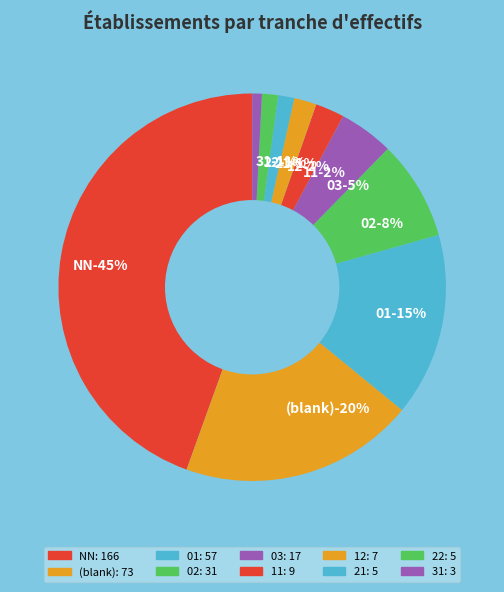

To the nearest percent, what portion does 01 represent?

15%